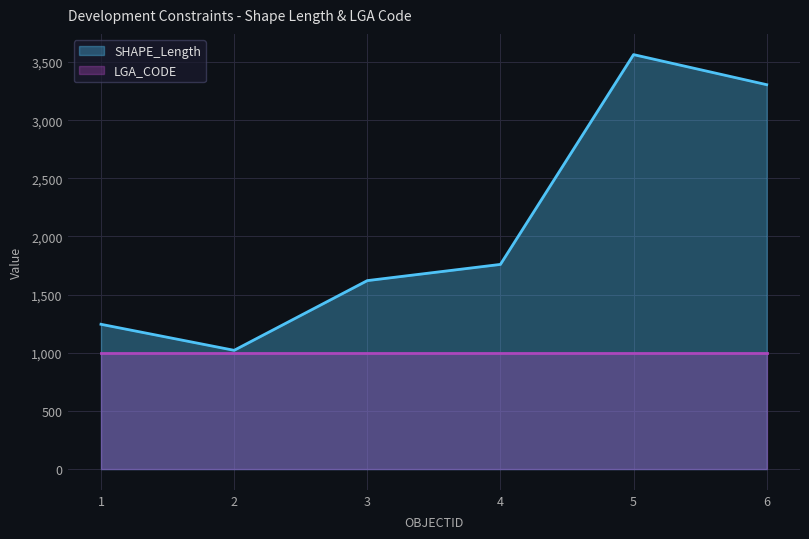

Approximately how many times larger is the value at 6 compared to 5?

0.9